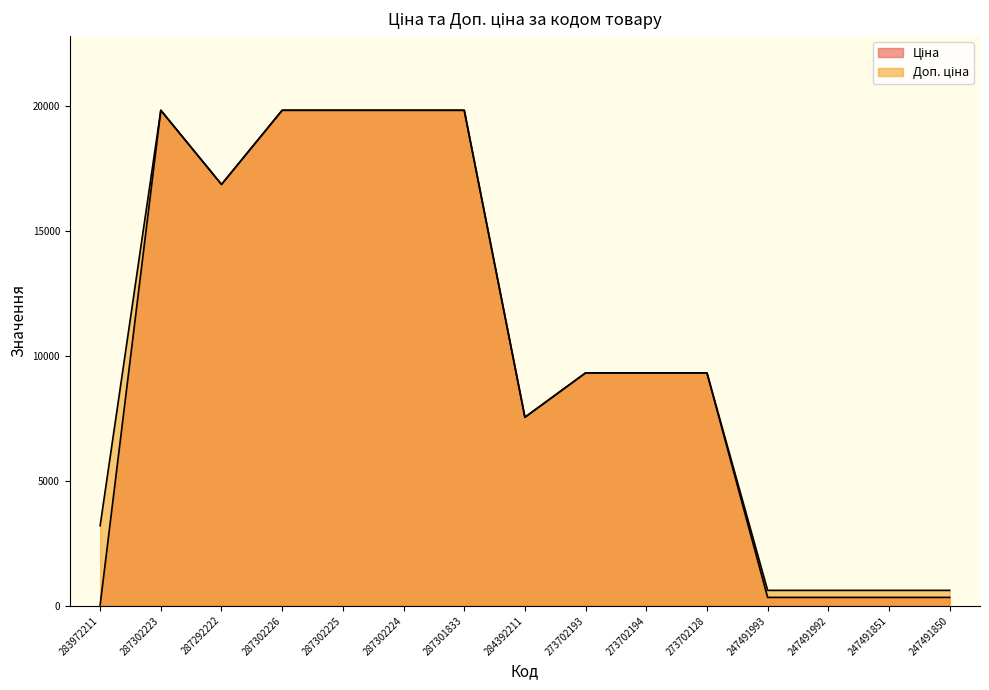

At which category does Доп. ціна reach its first local peak?

287302223